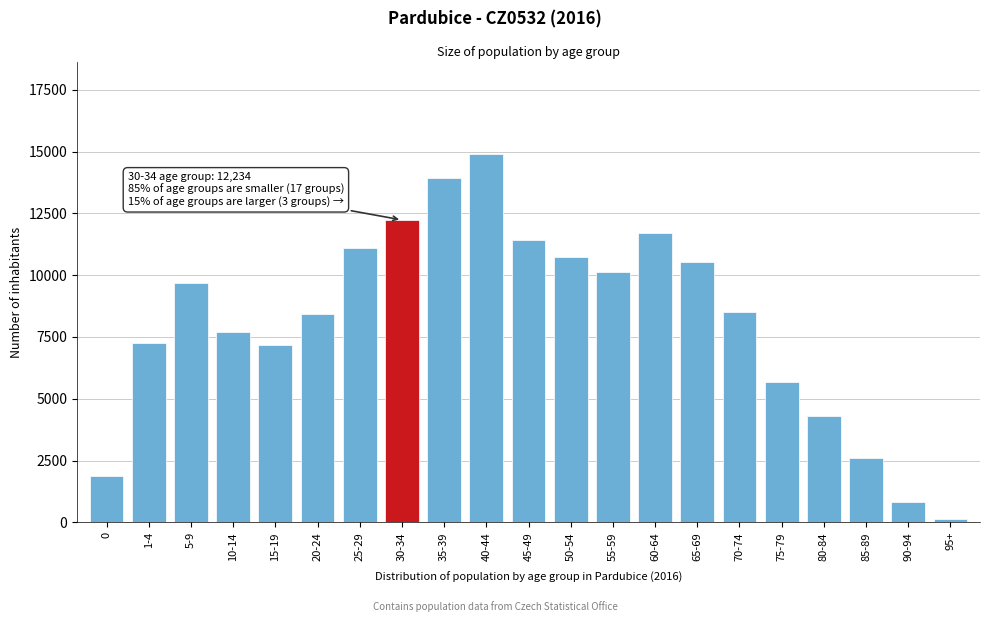

Reading left to right, transcribe all the data shown in this chart.

1873	7274	9697	7715	7181	8411	11081	12234	13919	14912	11404	10717	10117	11723	10534	8507	5687	4304	2613	818	127